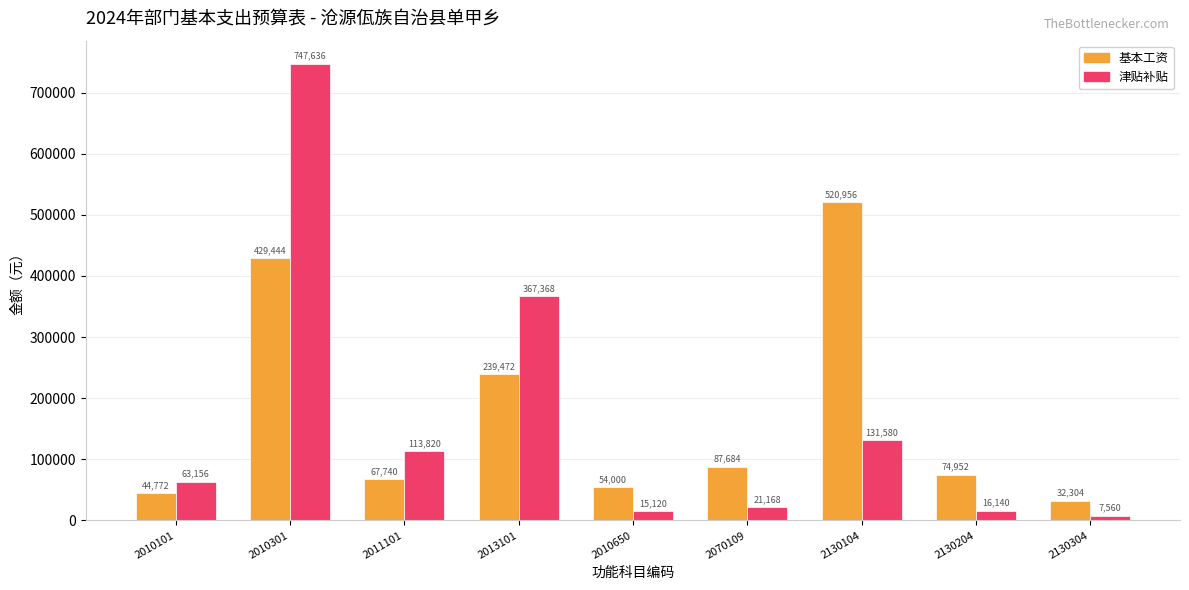

How many bars are there in each group?

2